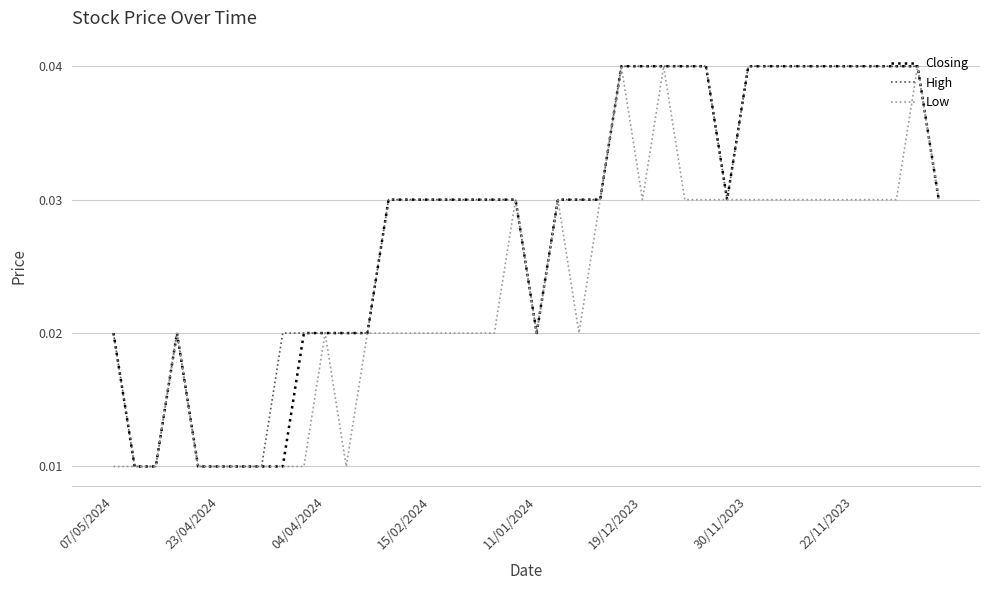

What are all the series names shown in the legend?

Closing, High, Low